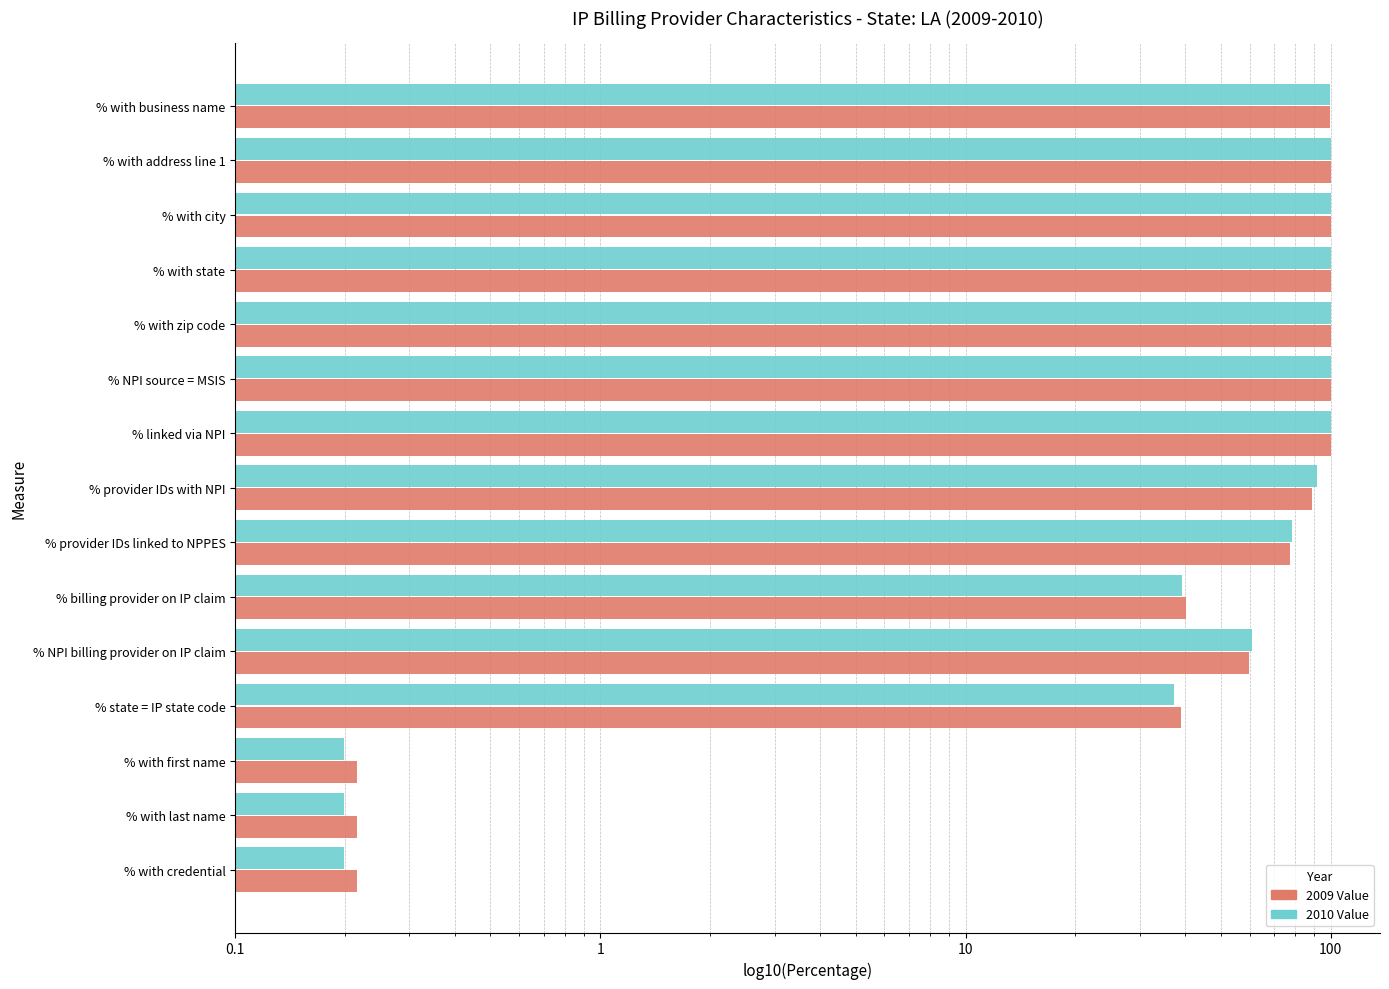

Is it true that 2010 Value equals 91.8 at % provider IDs with NPI?

True